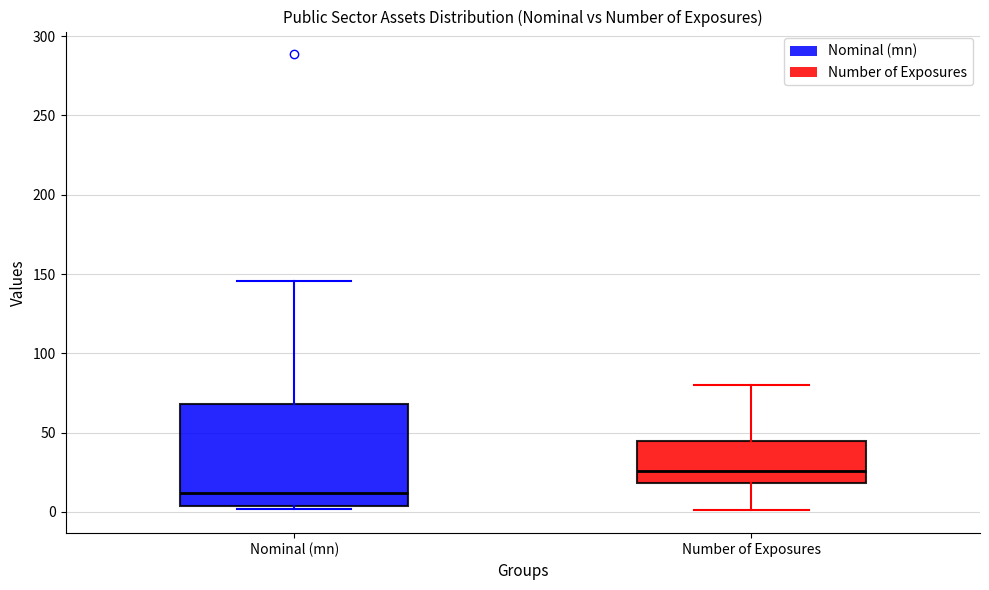

Reading left to right, transcribe this box plot: for each box, give where its median line is, the range the box spans, and where its two whiskers end, as read against the y-axis. The values are not printed on the chart, so give them approximately, as read against the axis.

Nominal (mn): median 10, box 5 to 70, whiskers 0 to 145
Number of Exposures: median 25, box 20 to 45, whiskers 0 to 80